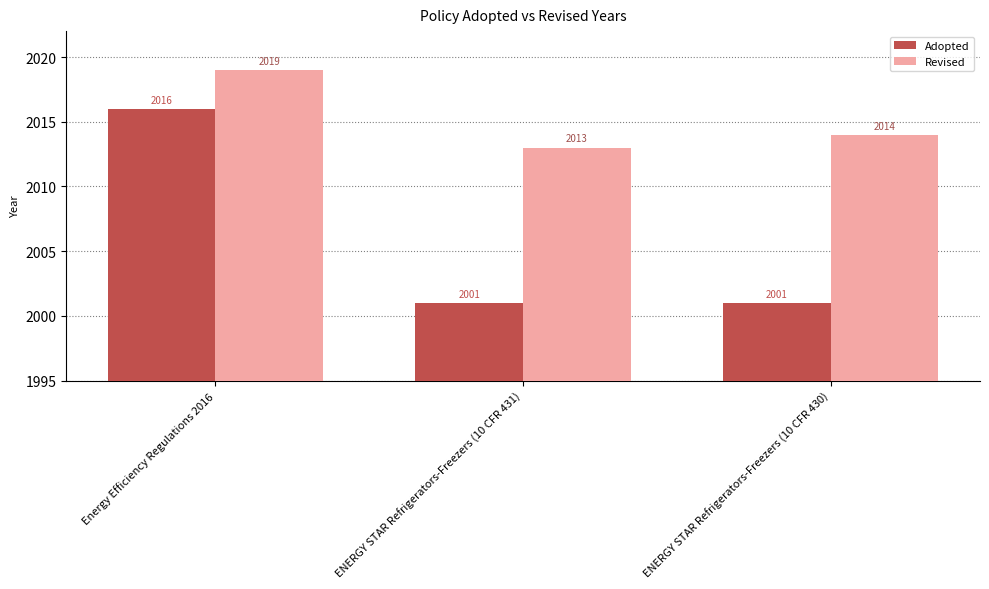

Count the Adopted values in the range 2001 to 2016.

3